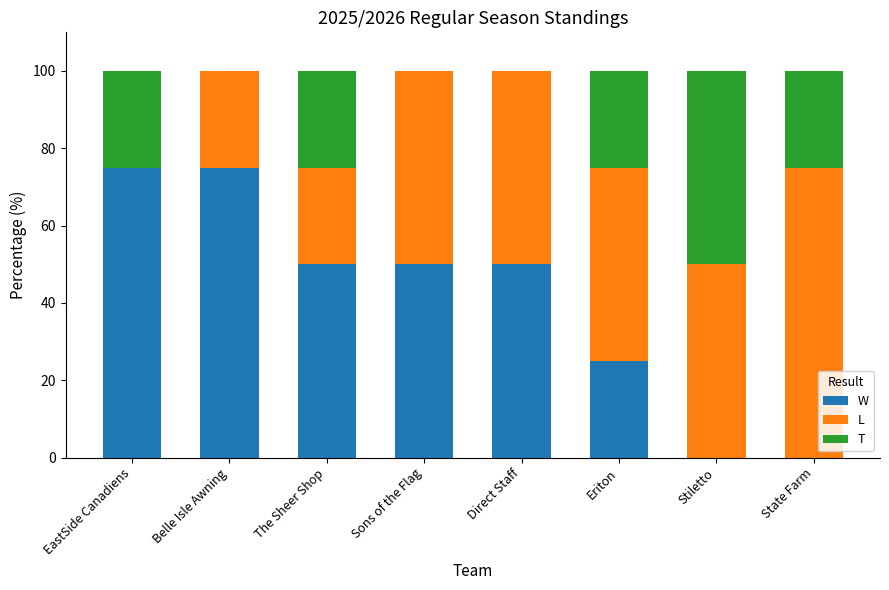

What is the total value across all series at Eriton?

100